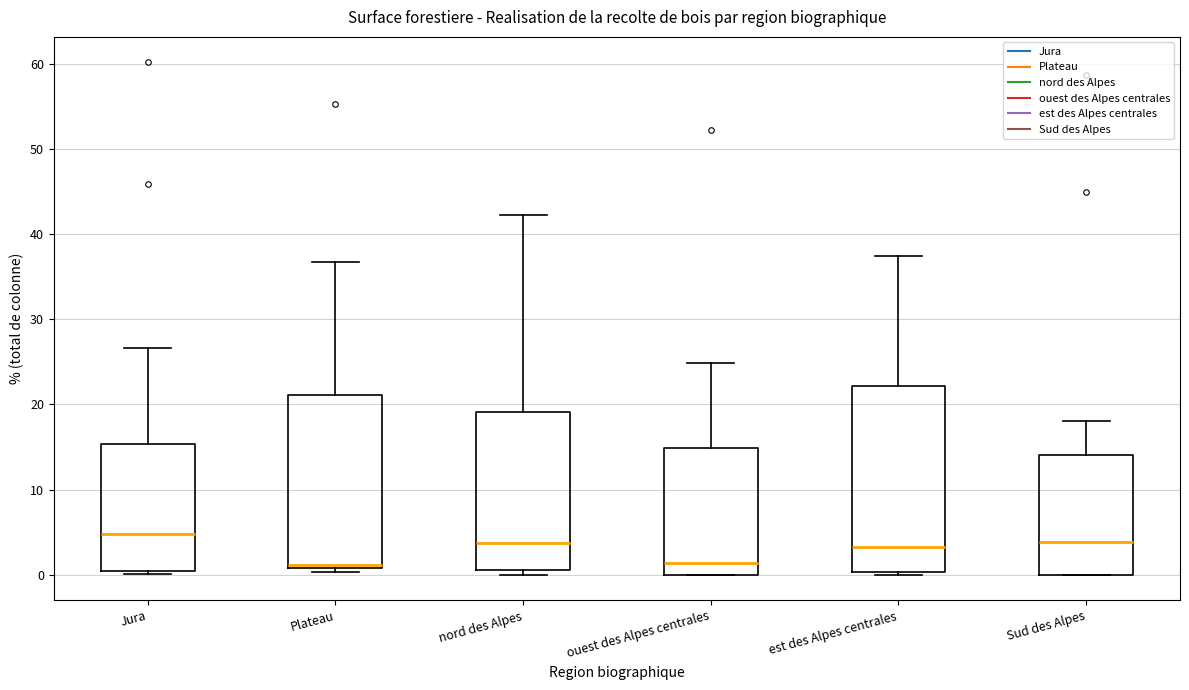

Comparing the boxes themselves (not the whiskers), which one is the tallest?

est des Alpes centrales